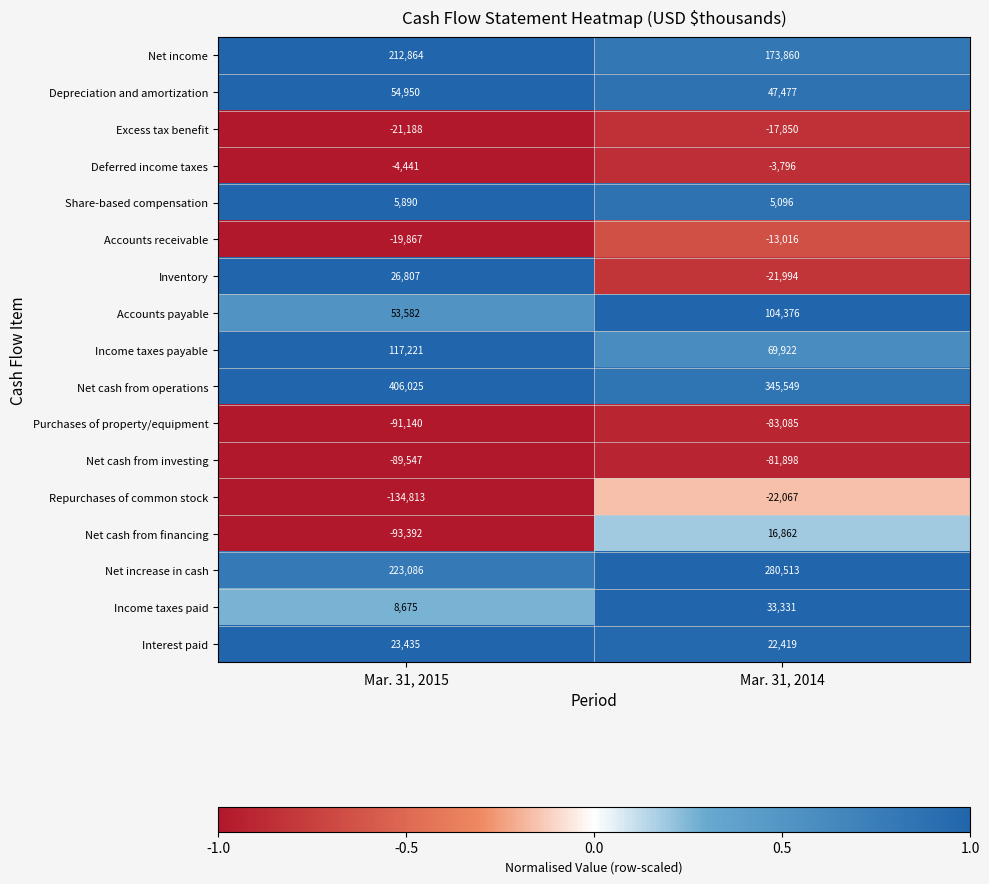

At Mar. 31, 2015, list the series in order from largest to smallest.

Net cash from operations, Net increase in cash, Net income, Income taxes payable, Depreciation and amortization, Accounts payable, Inventory, Interest paid, Income taxes paid, Share-based compensation, Deferred income taxes, Accounts receivable, Excess tax benefit, Net cash from investing, Purchases of property/equipment, Net cash from financing, Repurchases of common stock